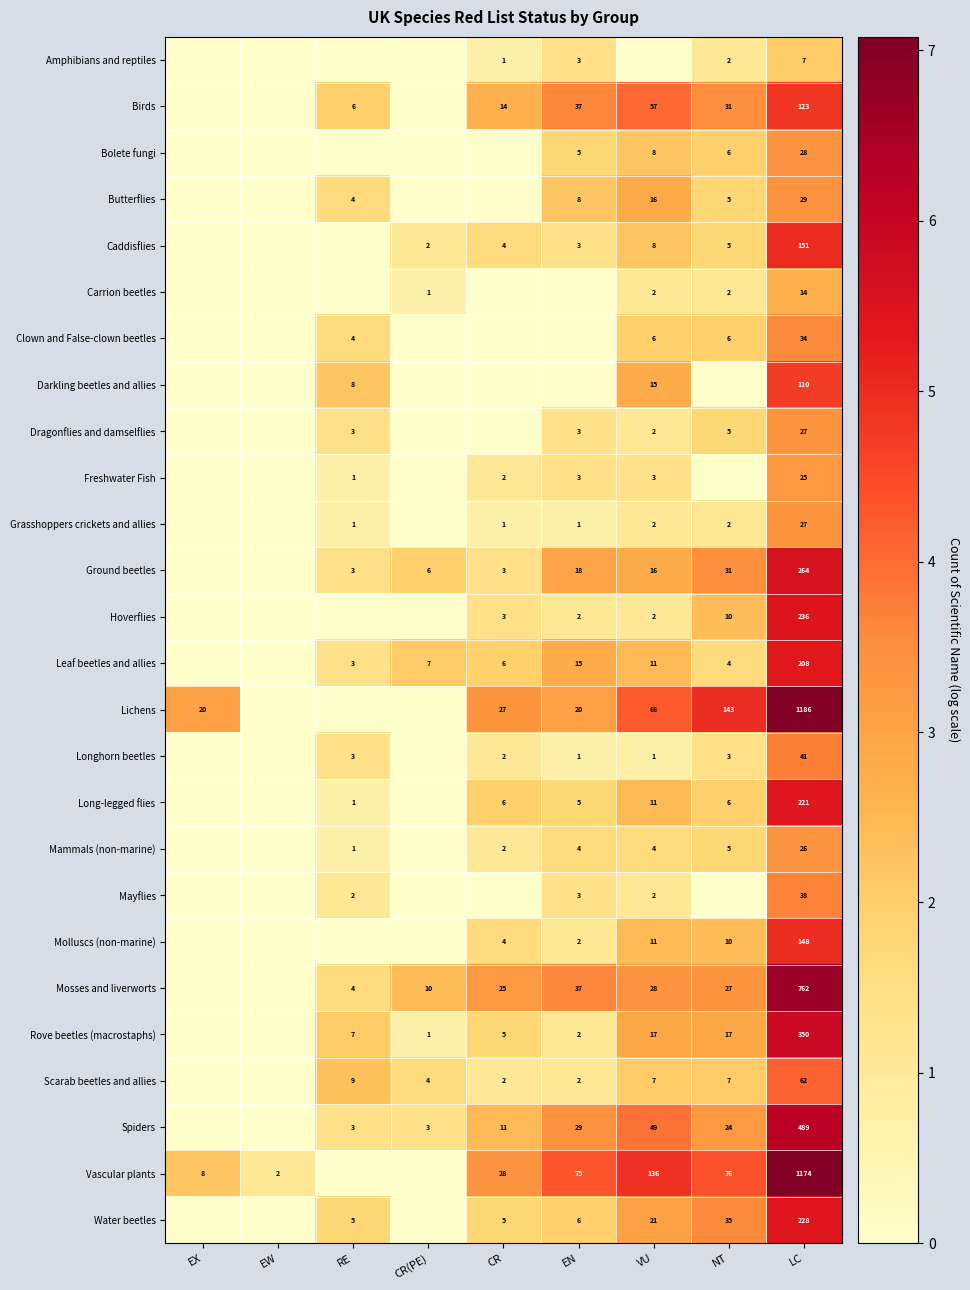

The Long-legged flies series shows 6 at CR. True or false?

True